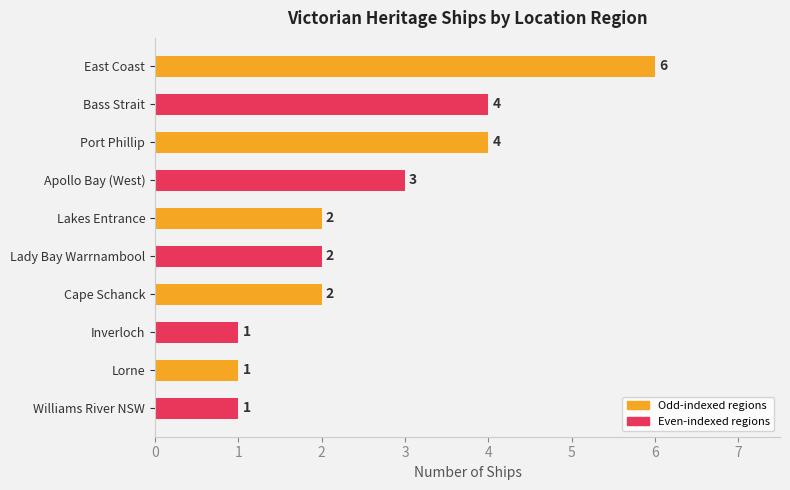

What is the minimum value shown in the chart?

1